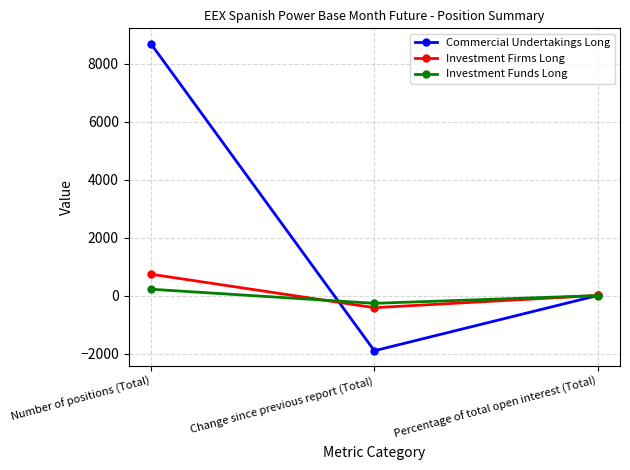

Which series changed the most between Number of positions (Total) and Change since previous report (Total)?

Commercial Undertakings Long